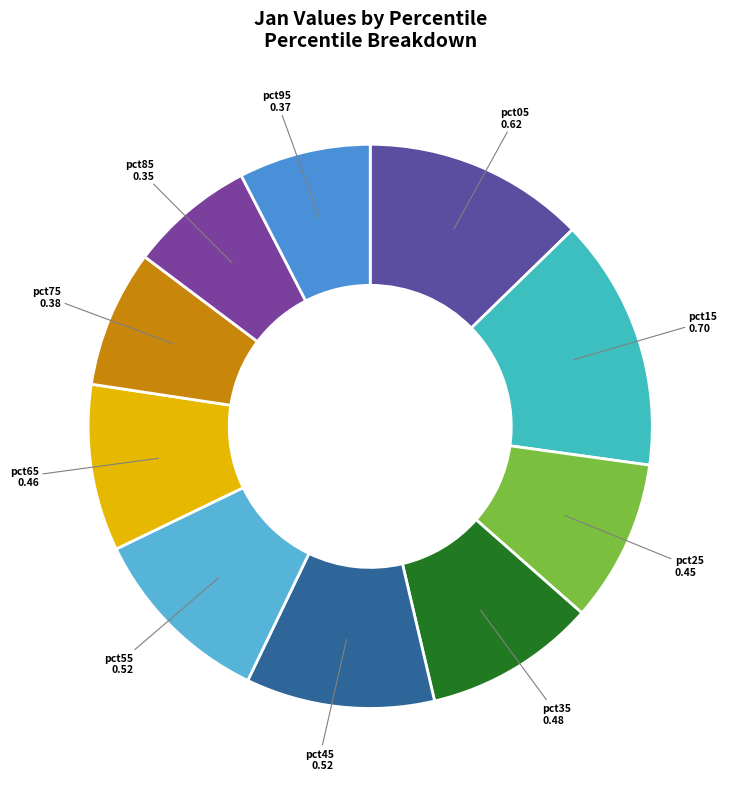

True or false: pct25 accounts for 24% of the total.

False